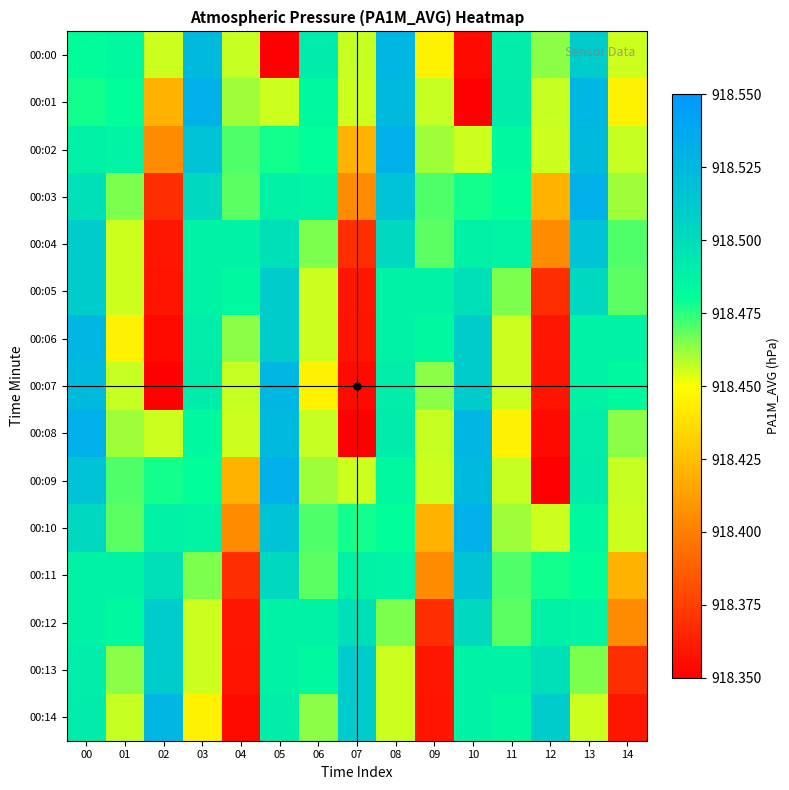

Between 09 and 14, which is larger?

14